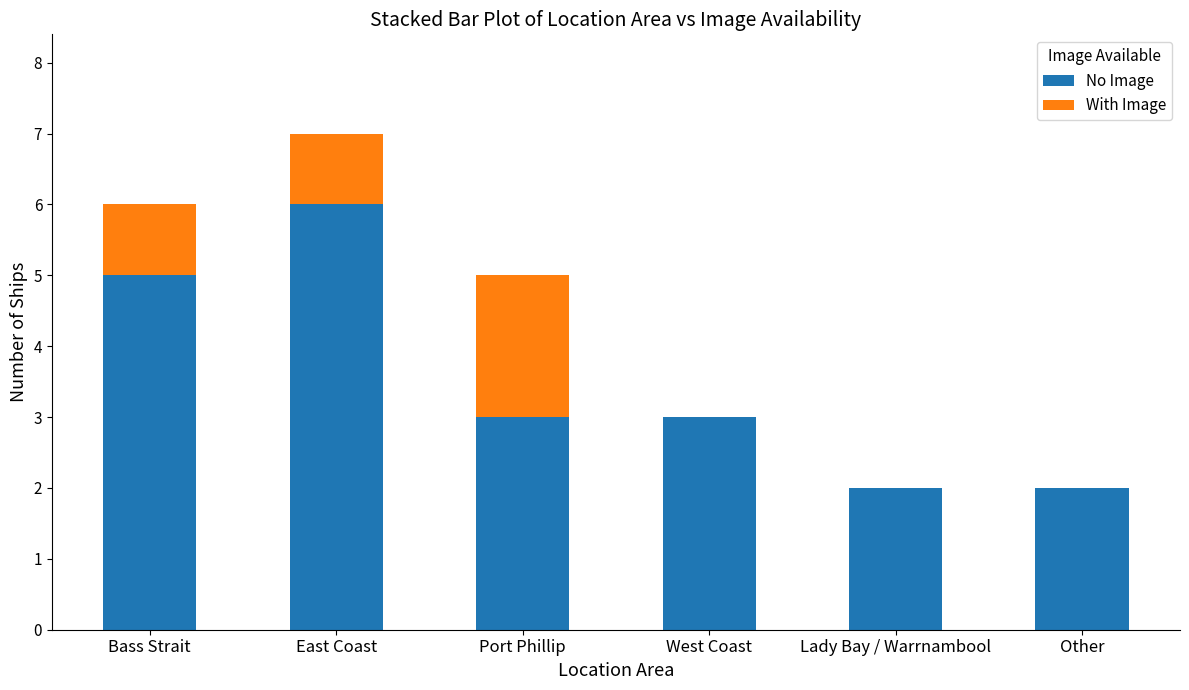

At which category is the sum across all series the highest?

East Coast